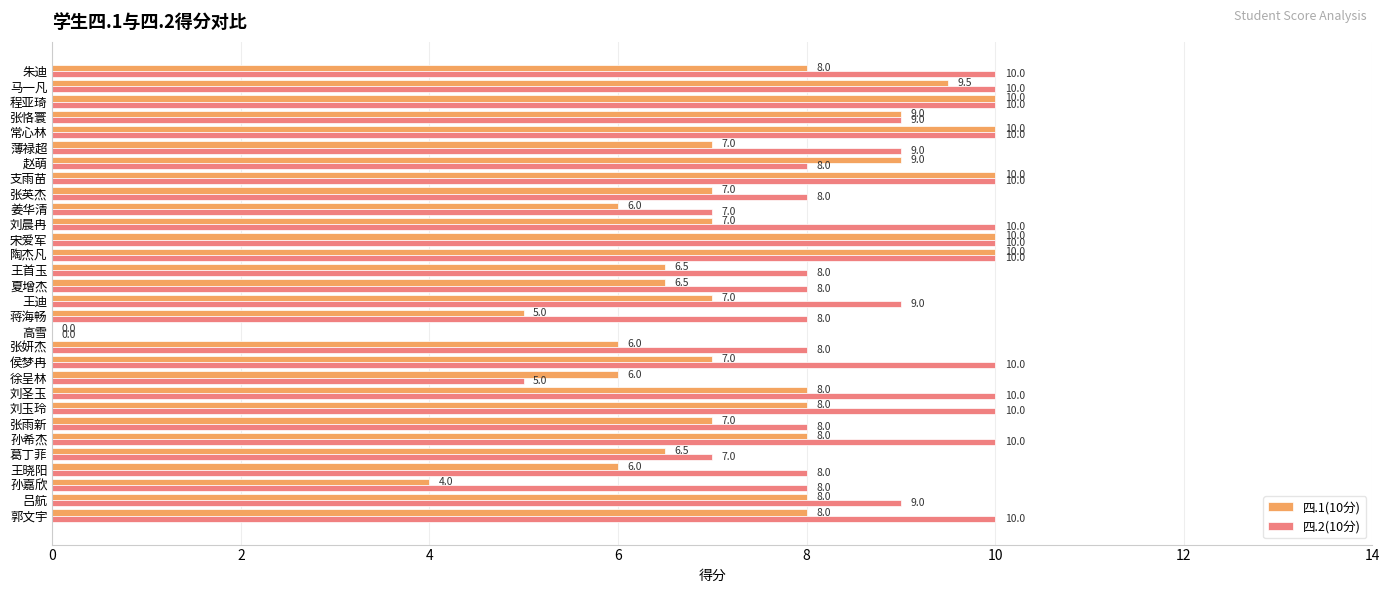

True or false: 四.1(10分) has a value of 8.0 at 刘玉玲.

True